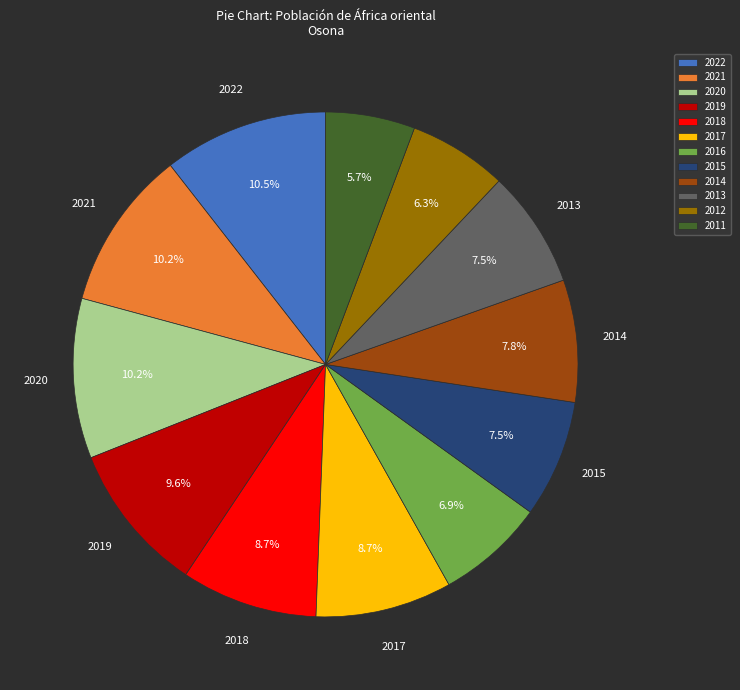

What percentage is the 2021 slice, to the nearest percent?

10%